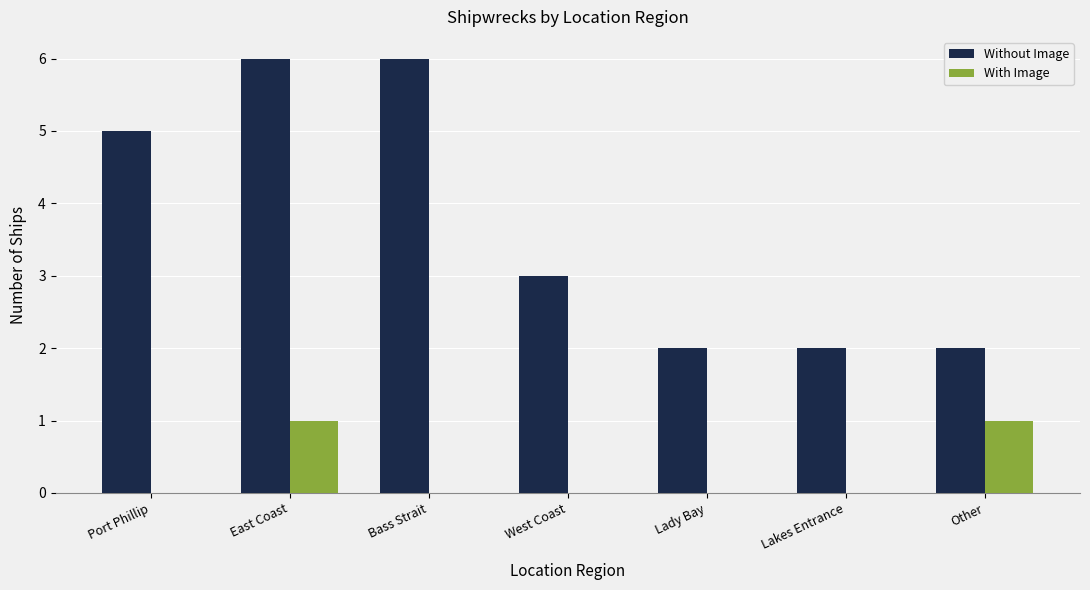

Between Port Phillip and Lakes Entrance, which series saw the biggest shift?

Without Image